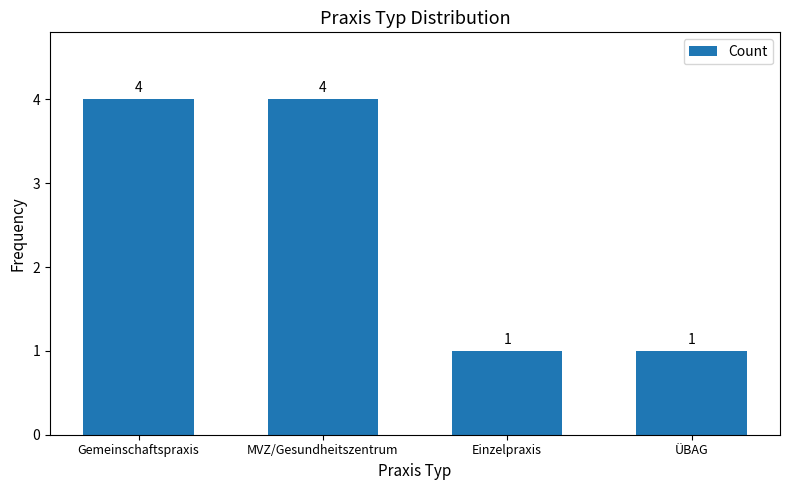

Between Gemeinschaftspraxis and Einzelpraxis, which is larger?

Gemeinschaftspraxis